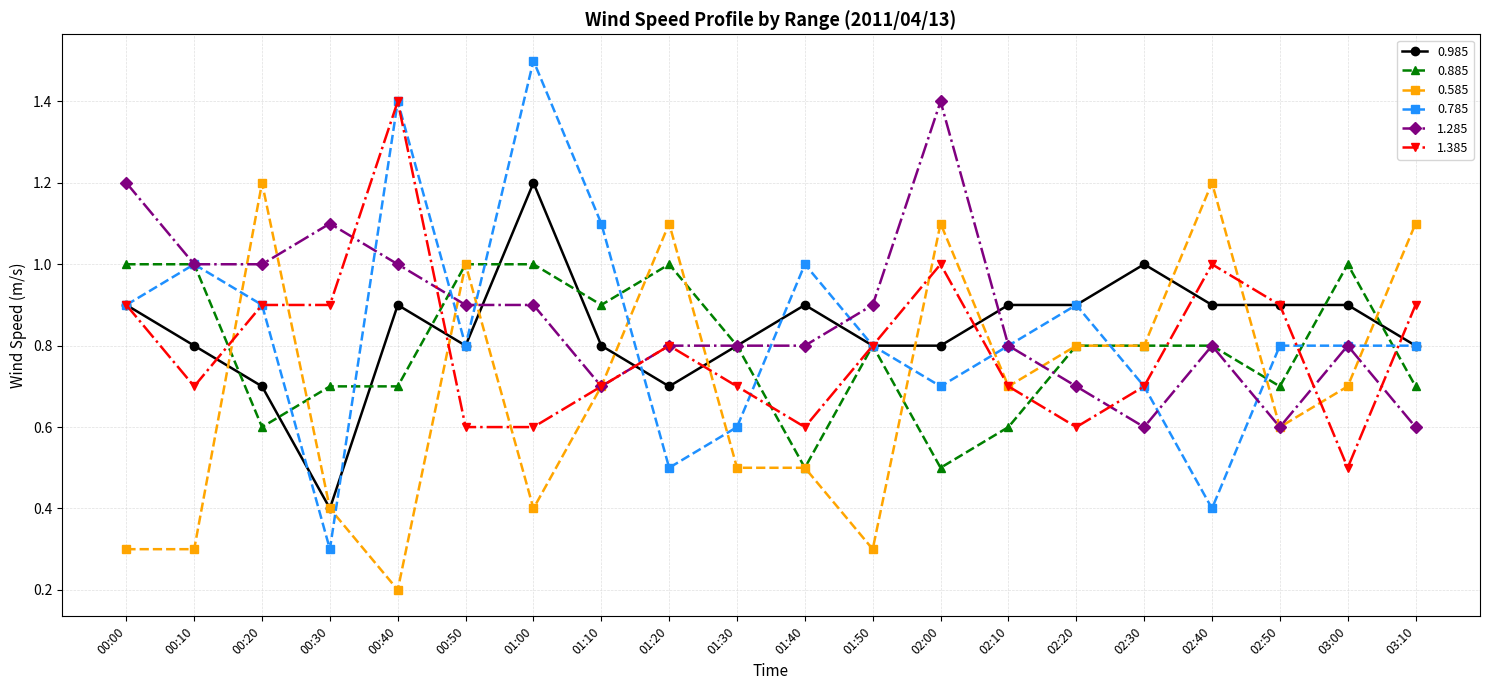

What is the sum of the 0.985 values at 00:20 and 02:30?

1.7